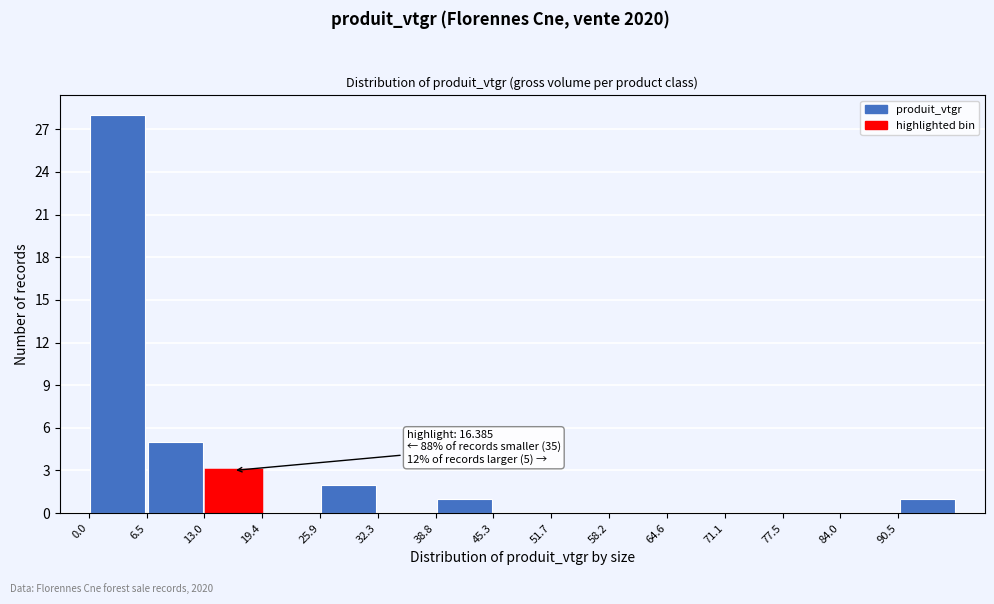

Over which range of the x-axis is the bar tallest?

0 to 7